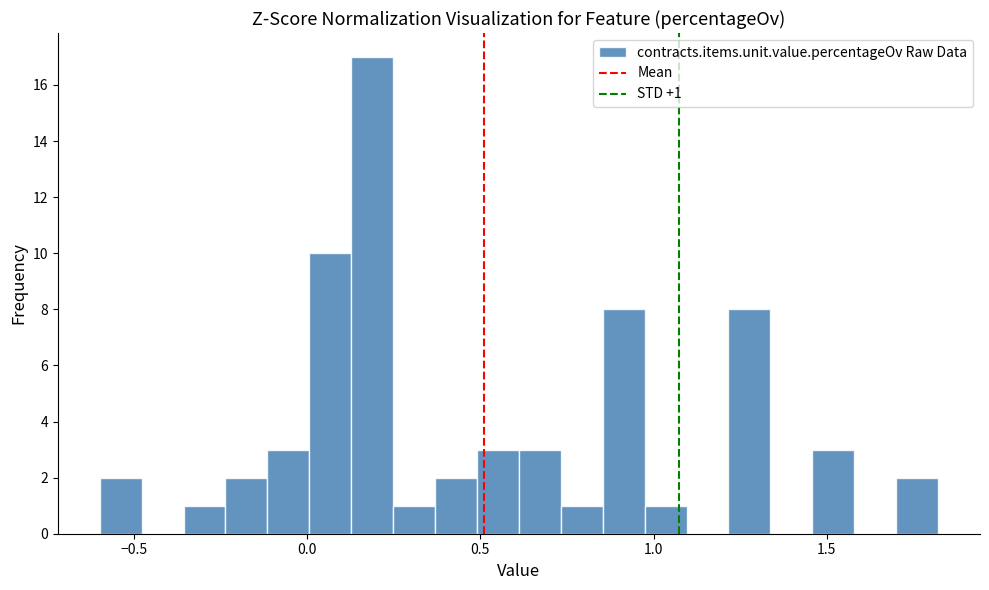

Read against the x-axis, roughly where is the centre of the tallest bar?

0.20